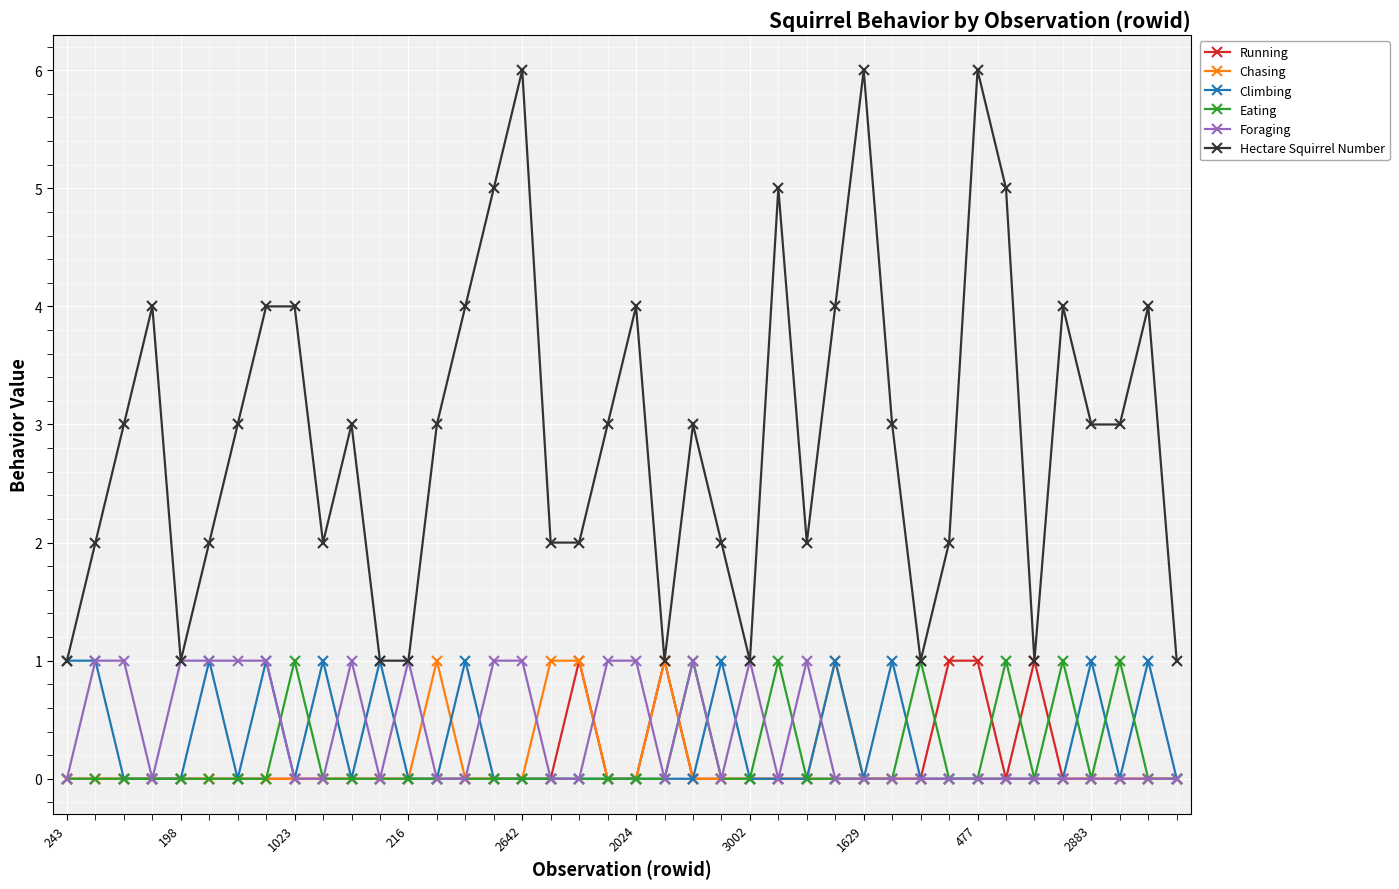

Does the chart have visible grid lines?

Yes